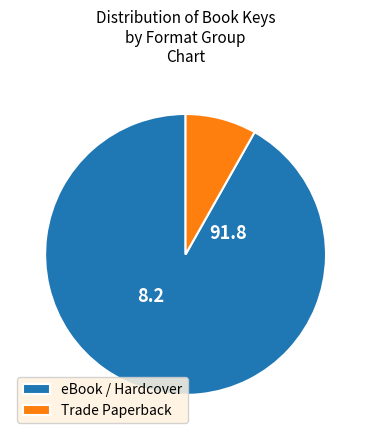

Is it true that eBook / Hardcover is 92% of the pie?

True